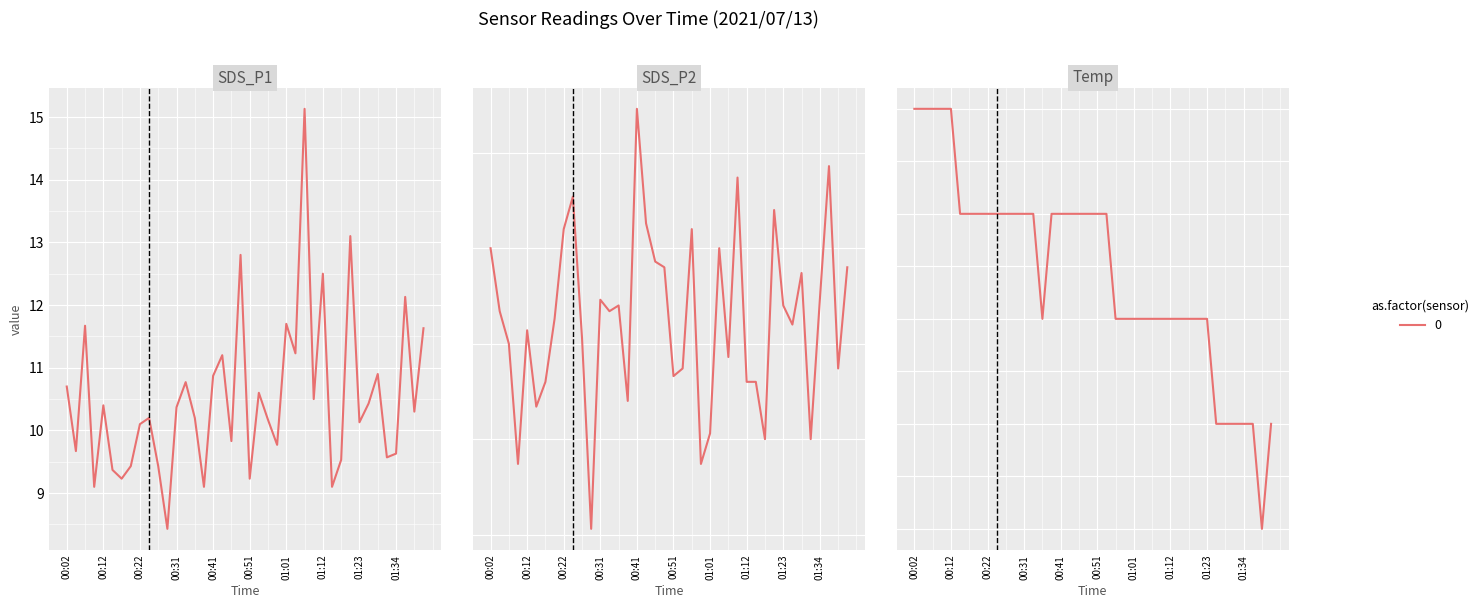

Which series has the largest total across all categories?

Temp